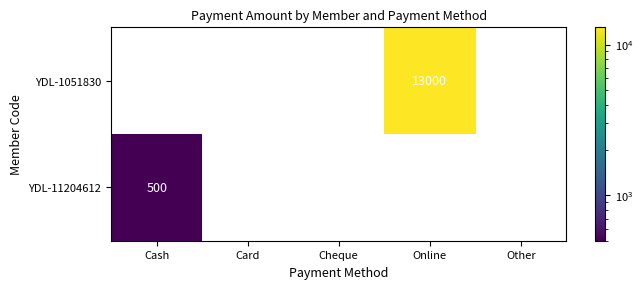

List the series in order of their overall mean, highest first.

YDL-1051830, YDL-11204612